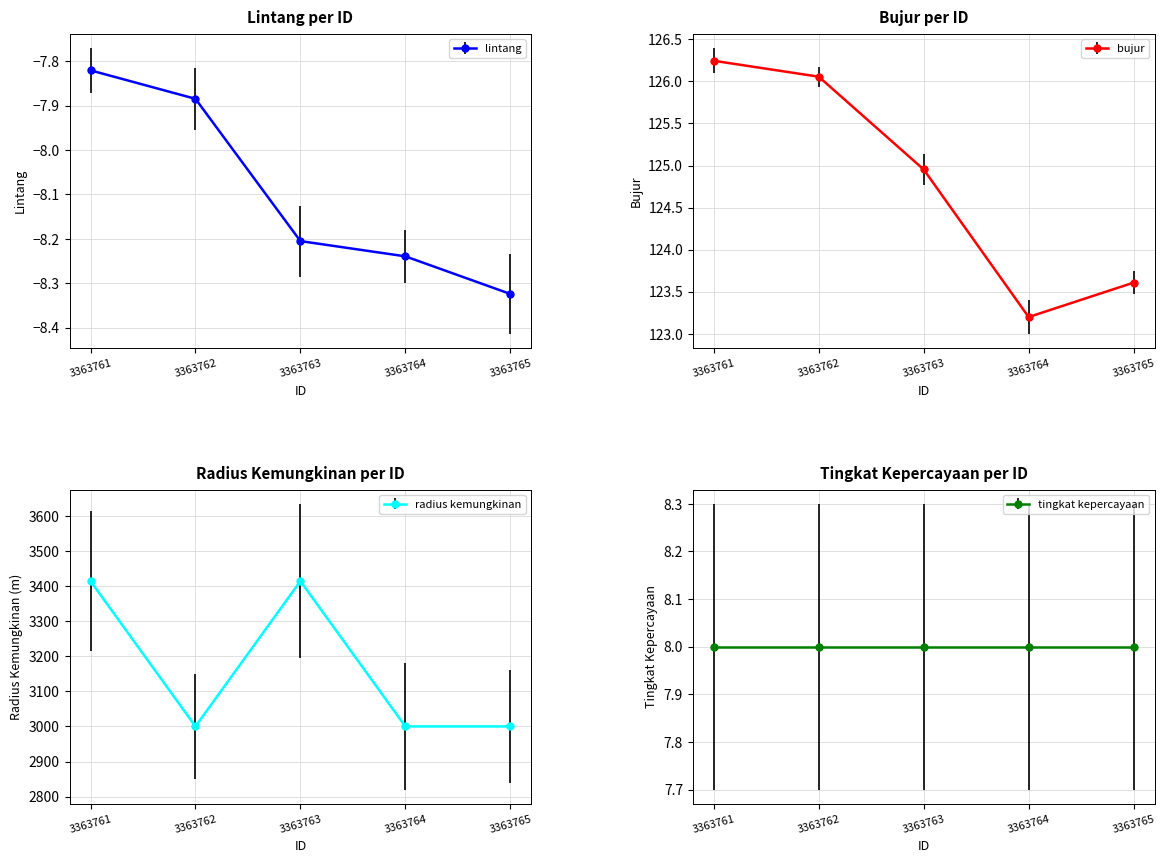

What is the difference between the lintang values at 3363762 and 3363765?

0.4